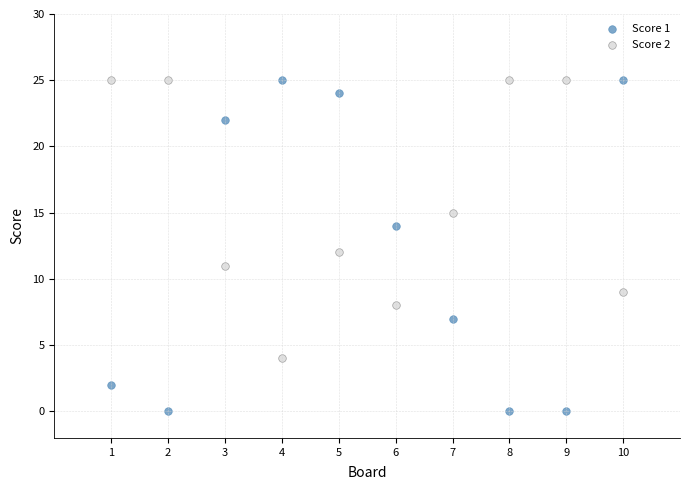

What are all the series names shown in the legend?

Score 1, Score 2